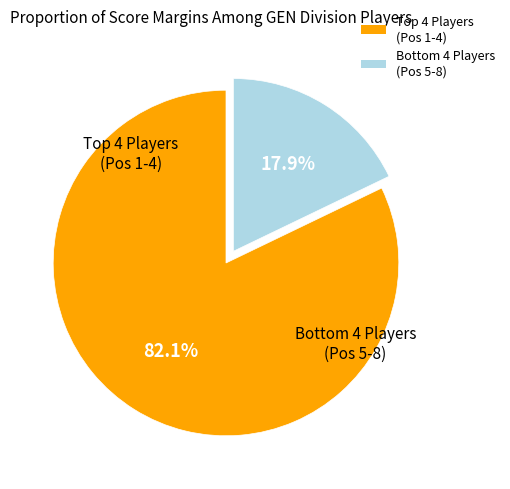

Count the number of slices in the pie.

2